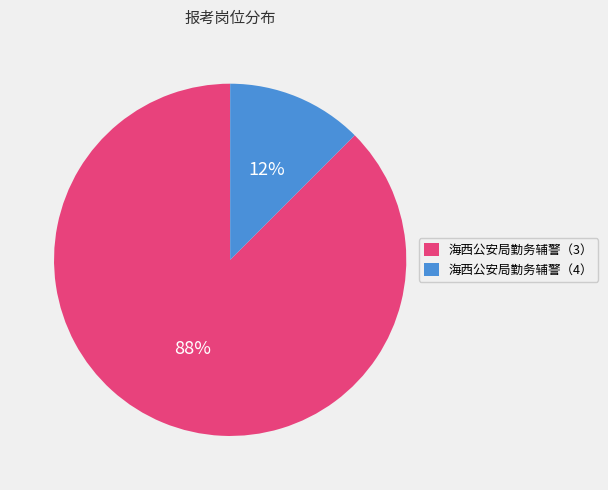

How many segments does this pie chart have?

2